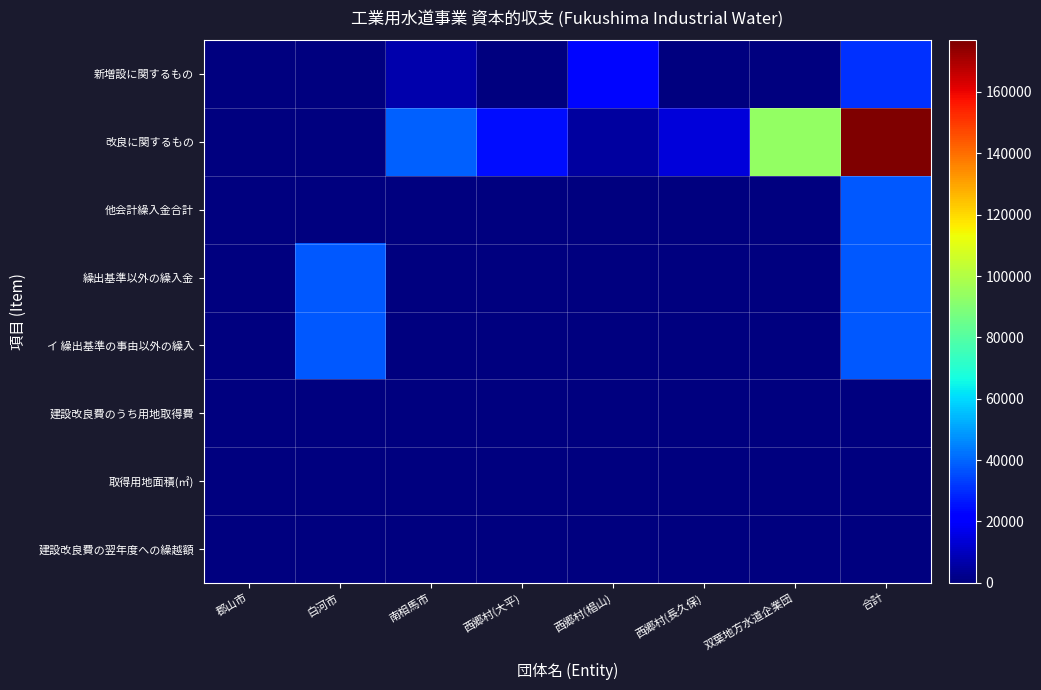

Which series has the largest total across all categories?

改良に関するもの